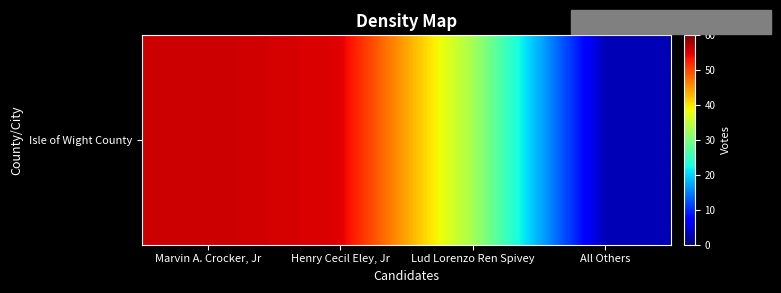

What is the average value?

37